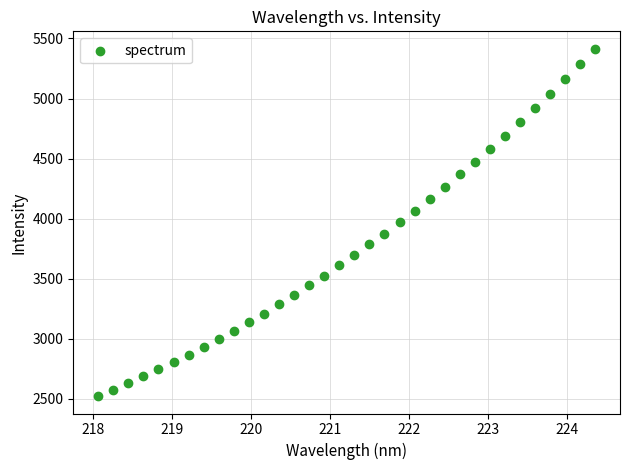

What is the range of X values (max minus min)?

6.3